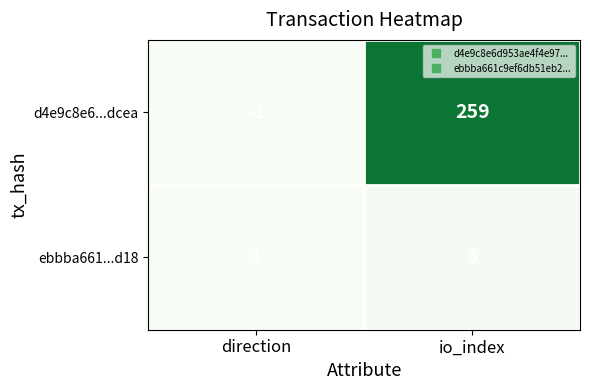

What is the sum of all ebbba661...d18 values?

4